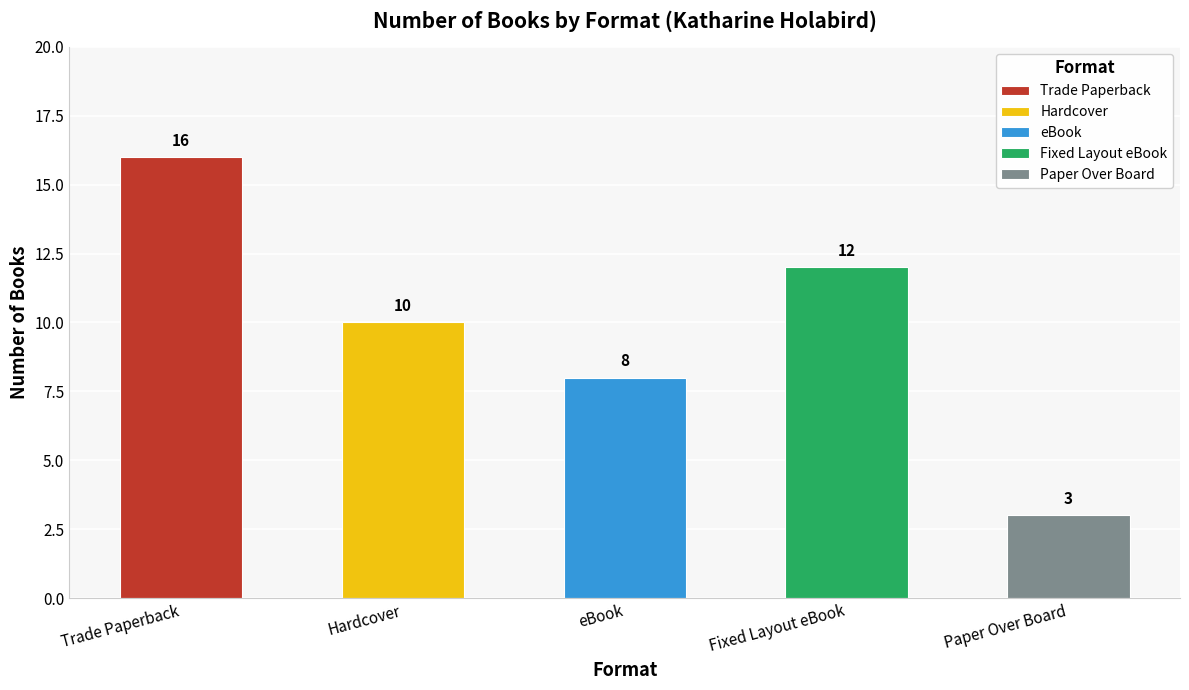

What are all the series names shown in the legend?

Trade Paperback, Hardcover, eBook, Fixed Layout eBook, Paper Over Board